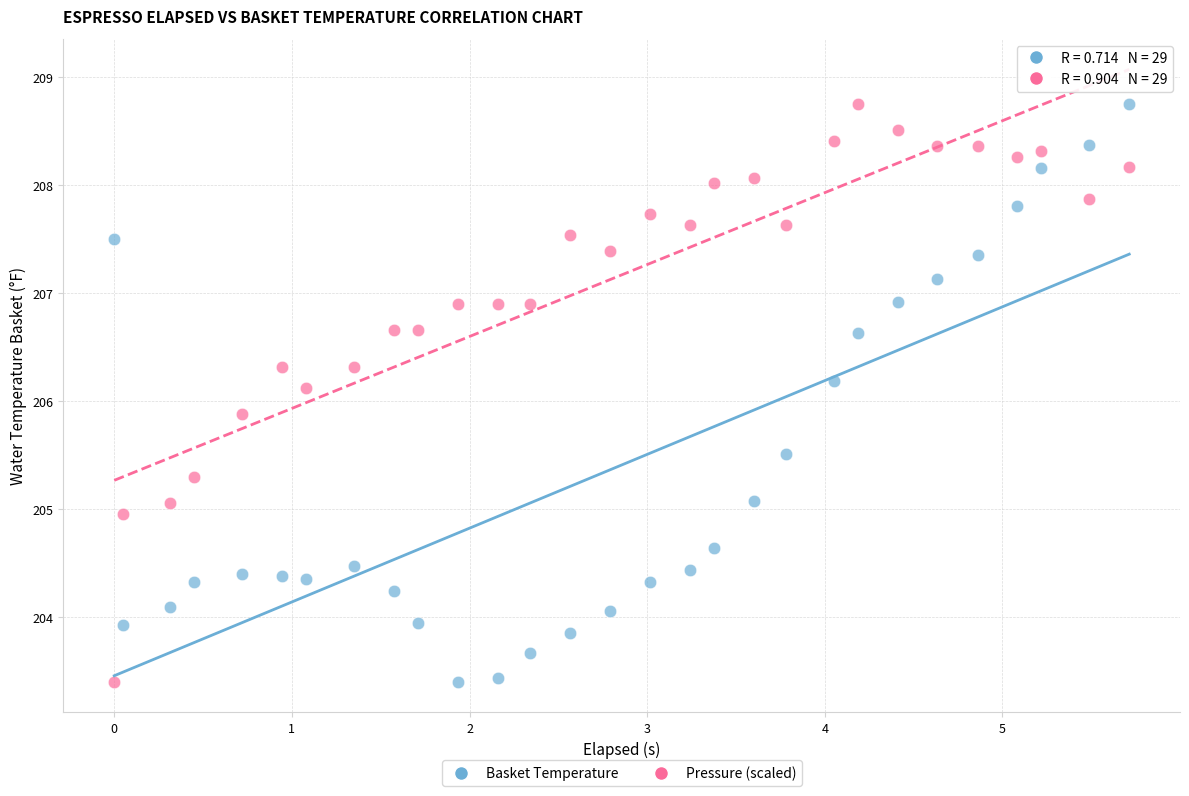

What is the X range (max minus min) for the scatter plot?

5.7